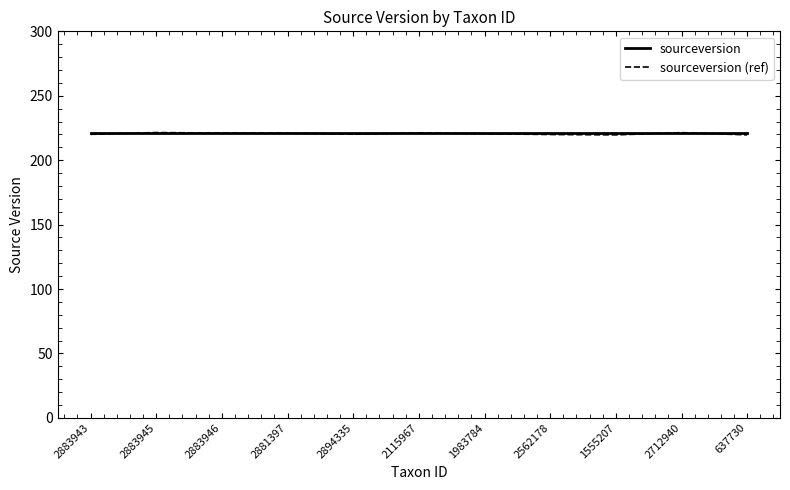

At how many categories does at least one series exceed 219?

11